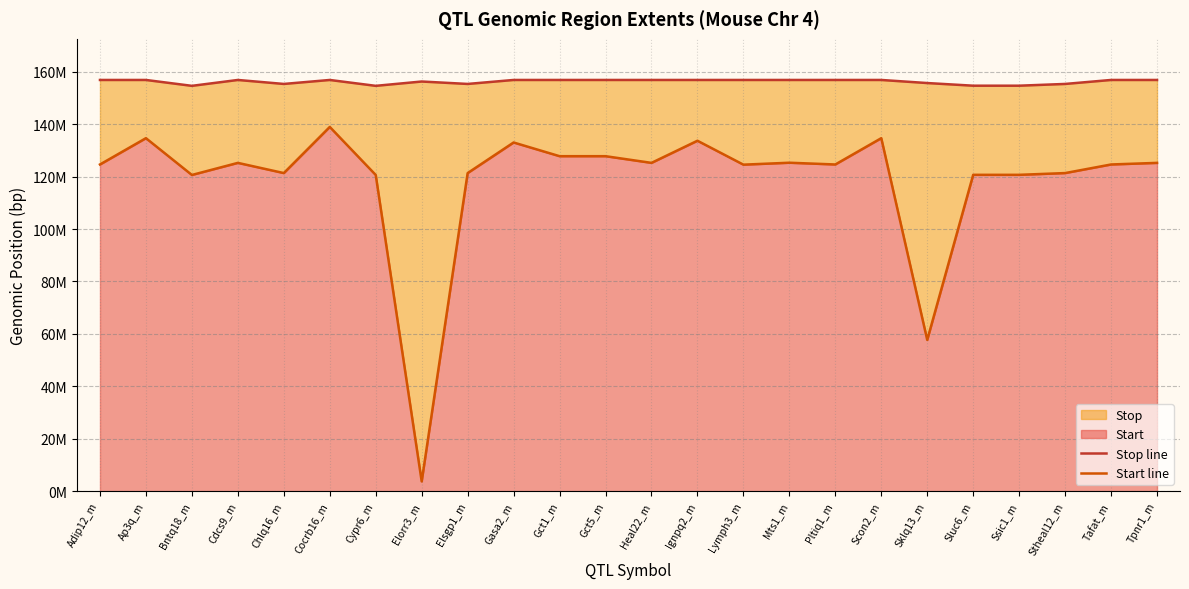

What is the value of the Start line point at the 19th from the left?

57.7